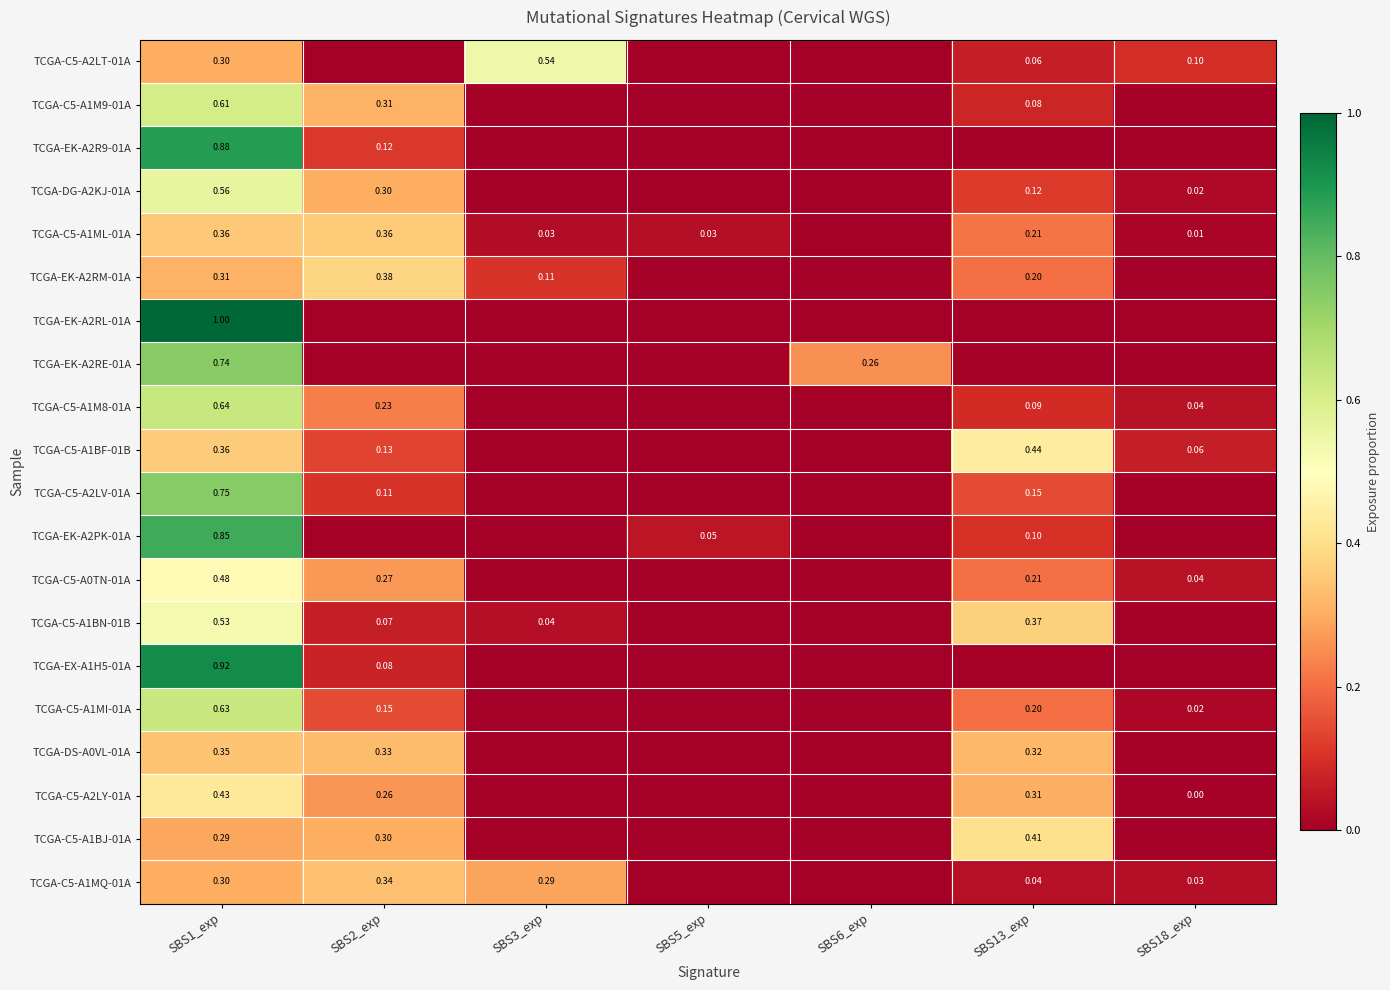

Is the value of TCGA-DG-A2KJ-01A at SBS2_exp greater than the value of TCGA-EK-A2R9-01A at SBS2_exp?

Yes